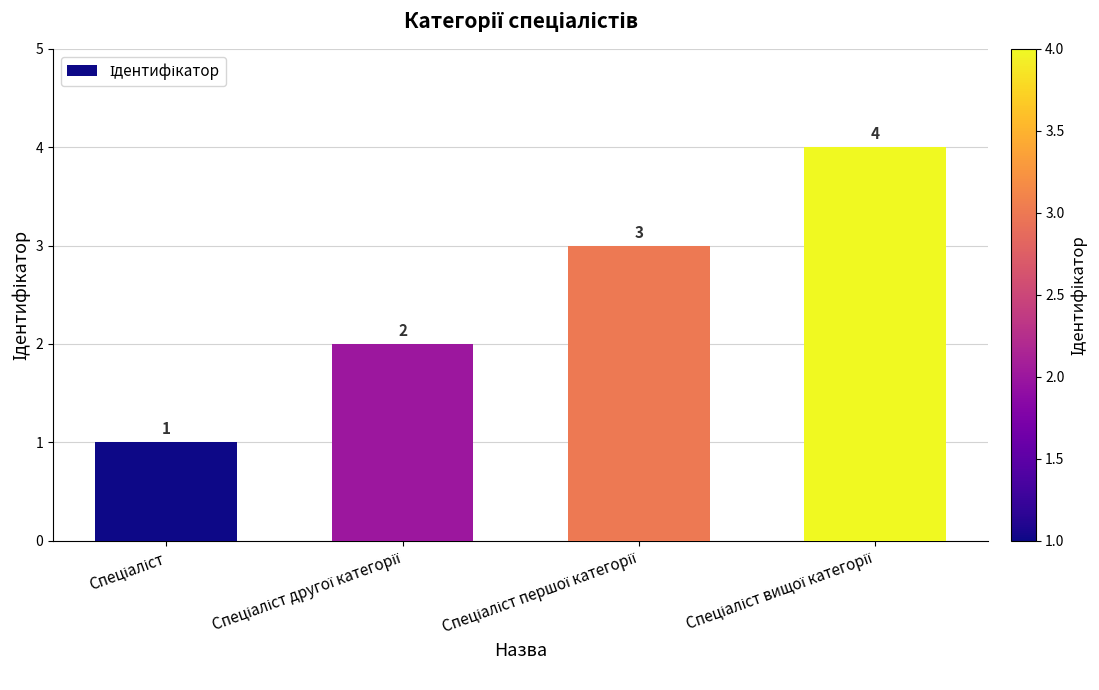

What is the greatest value displayed?

4